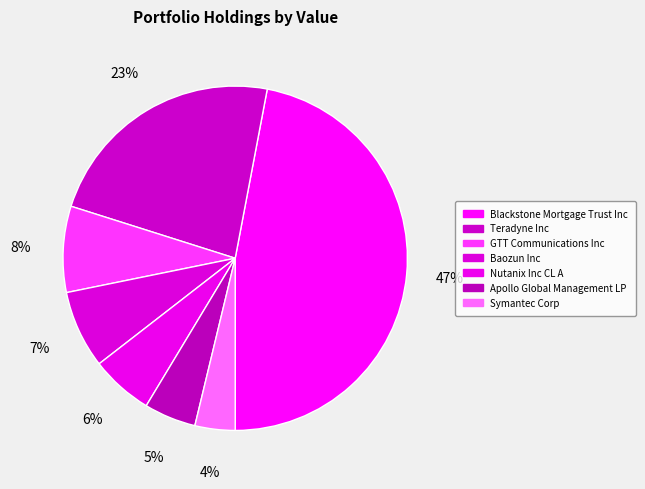

Rank the categories by value from lowest to highest.

Symantec Corp, Apollo Global Management LP, Nutanix Inc CL A, Baozun Inc, GTT Communications Inc, Teradyne Inc, Blackstone Mortgage Trust Inc